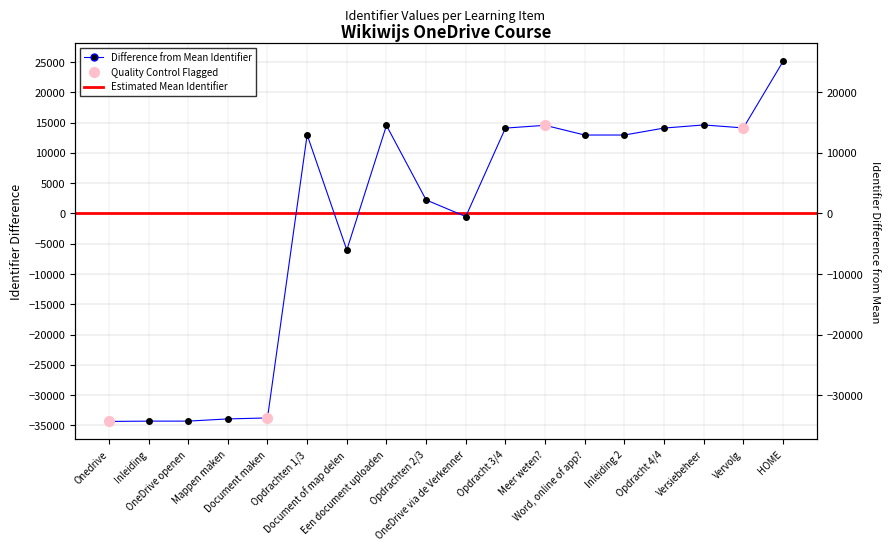

What is the value of the 16th point from the left?

14610.5